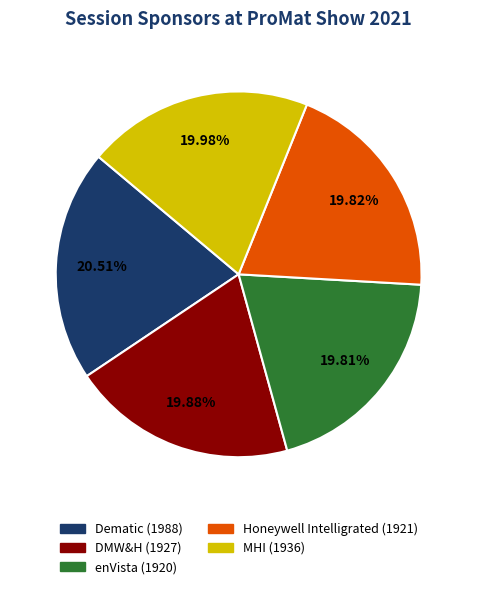

The Dematic slice represents 10% of the pie. True or false?

False